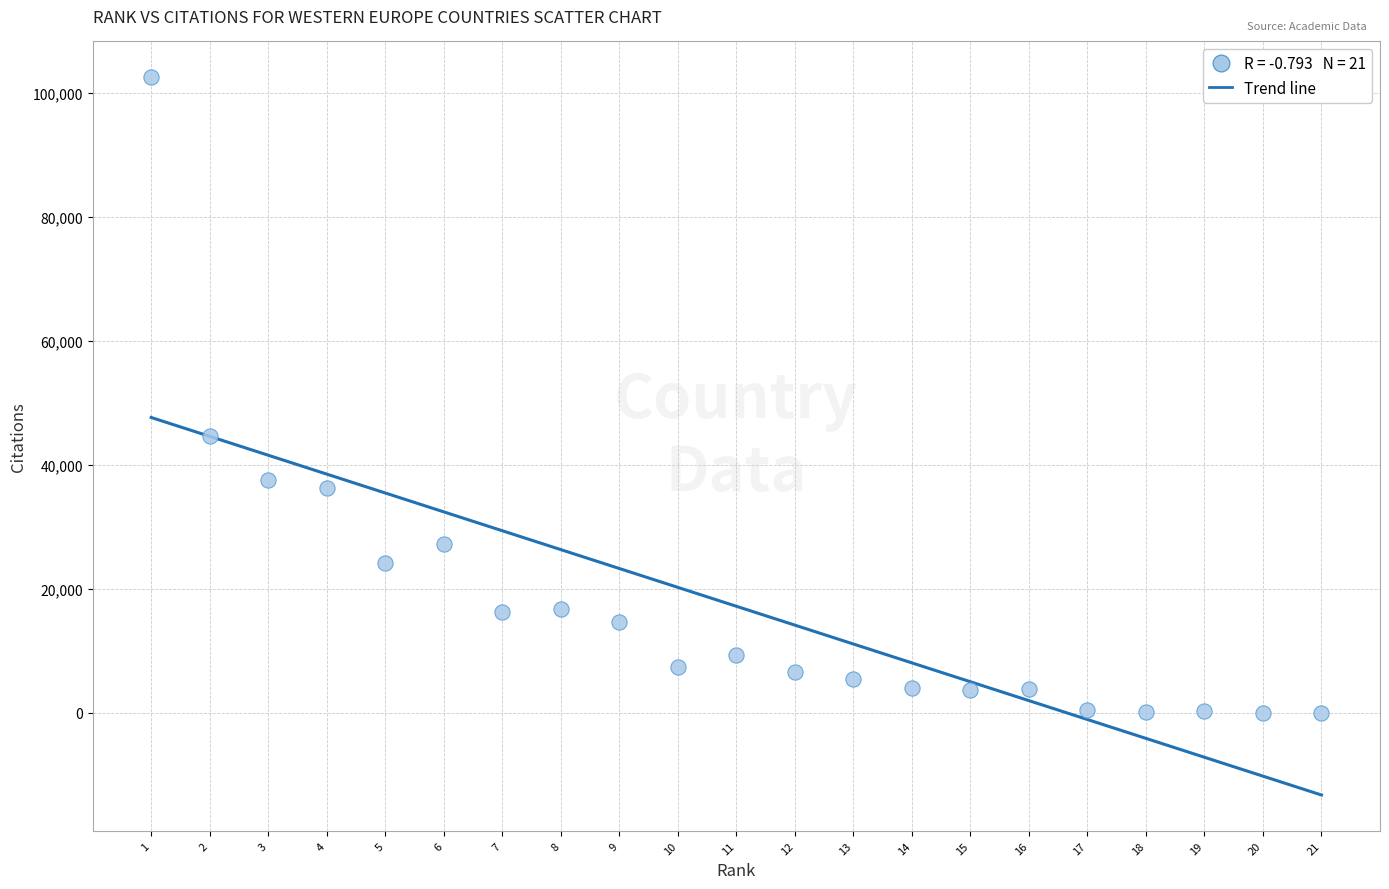

What is the range of Y values (max minus min)?

102522